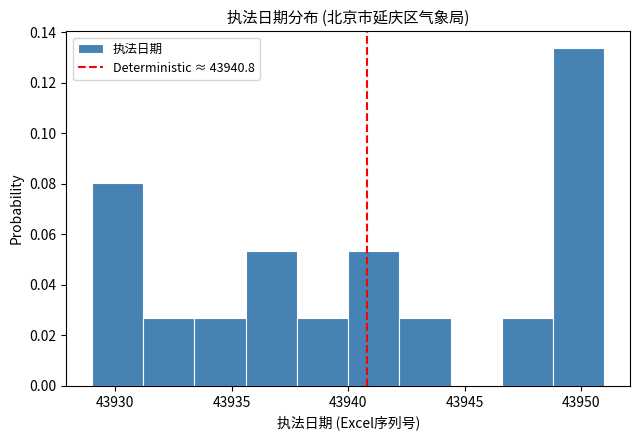

Reading left to right, transcribe this chart: for each bar, give the range it covers on the x-axis and its height. Neither the bar edges nor the heights are printed on the chart, so give them approximately, as read against the axes.

43929.0 to 43931.2: 0.080
43931.2 to 43933.4: 0.026
43933.4 to 43935.6: 0.026
43935.6 to 43937.8: 0.054
43937.8 to 43940.0: 0.026
43940.0 to 43942.2: 0.054
43942.2 to 43944.4: 0.026
43944.4 to 43946.6: 0
43946.6 to 43948.8: 0.026
43948.8 to 43951.0: 0.134